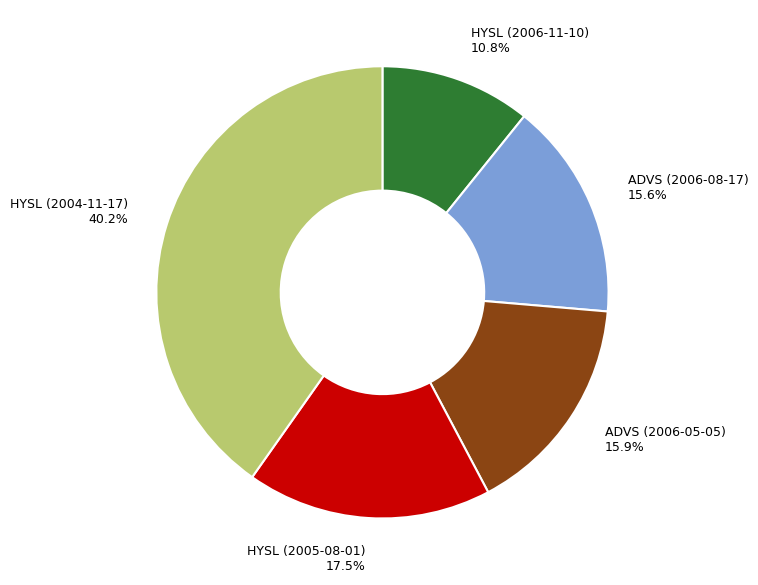

What is the smallest slice in the pie chart?

HYSL (2006-11-10)